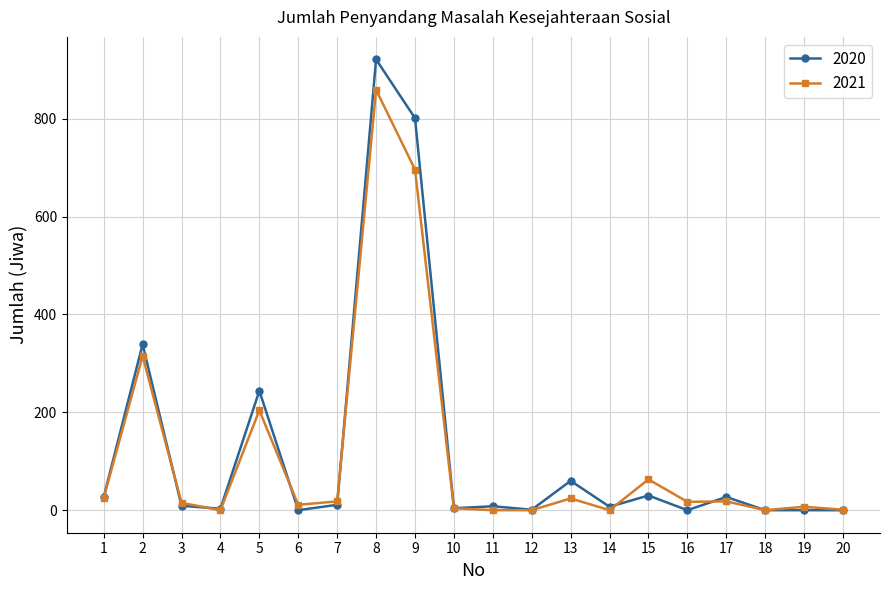

Rank the series by their maximum value, from lowest to highest.

2021, 2020